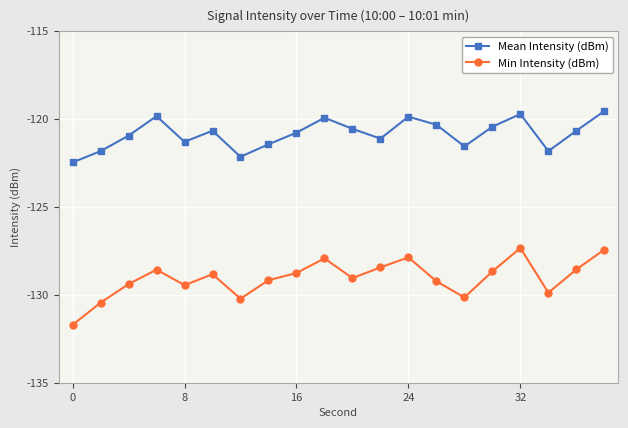

List the series in order of their overall mean, highest first.

Mean Intensity (dBm), Min Intensity (dBm)